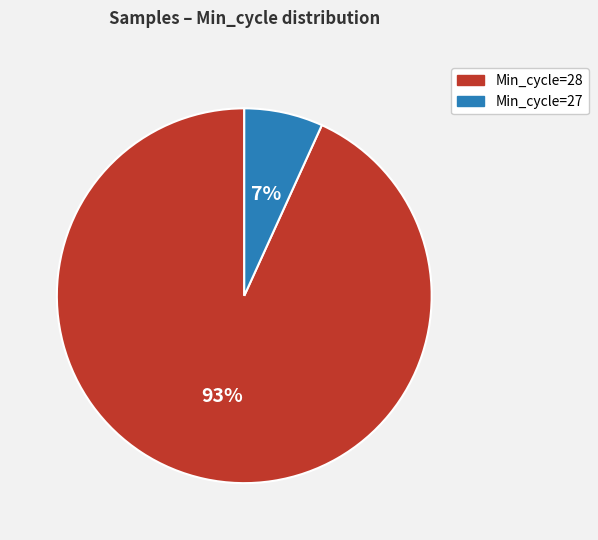

What is the smallest slice in the pie chart?

Min_cycle=27